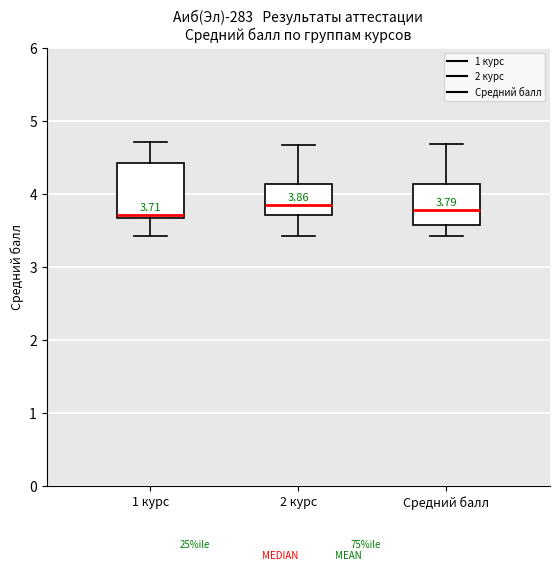

Comparing the boxes themselves (not the whiskers), which one is the tallest?

1 курс